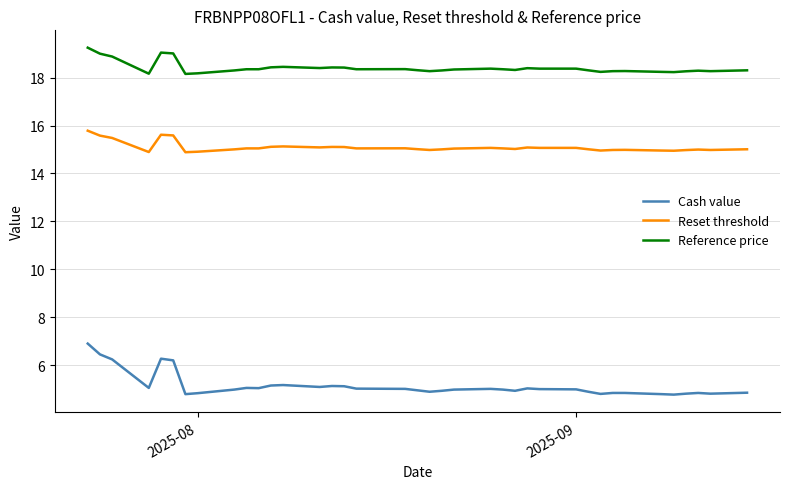

How many categories are shown in the chart?

38